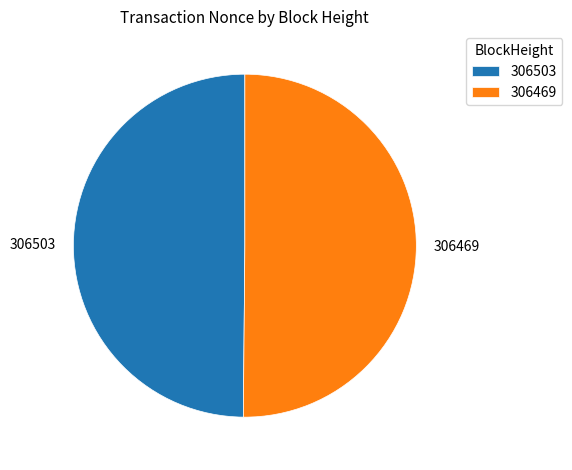

Is it true that 306503 is 62% of the pie?

False